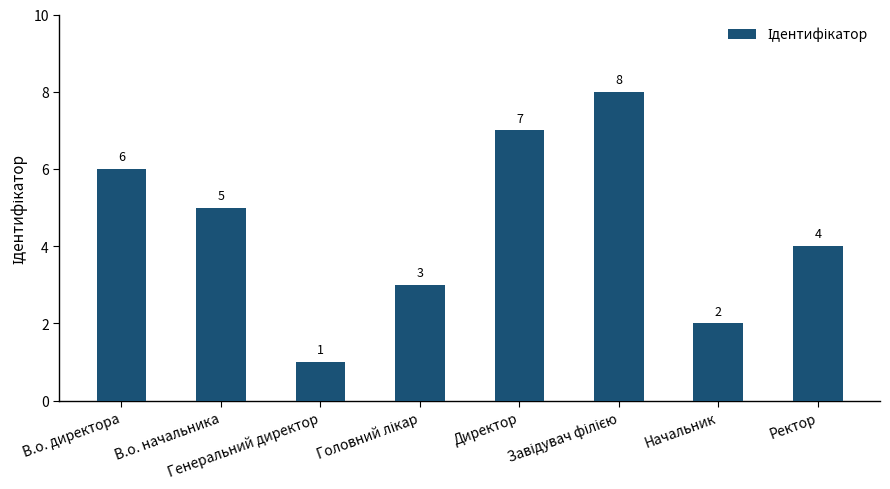

What is the greatest value displayed?

8